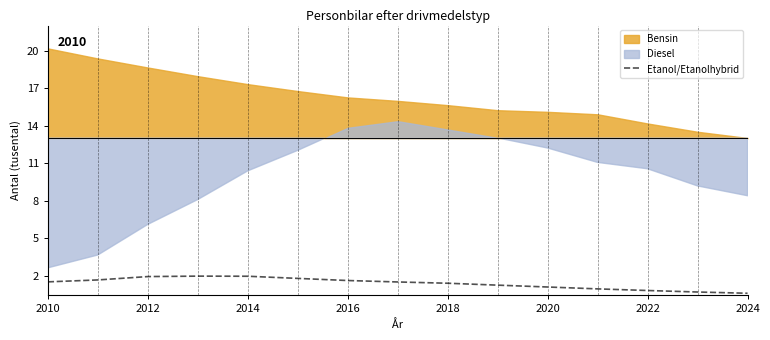

The value at 2024 is 378. True or false?

False